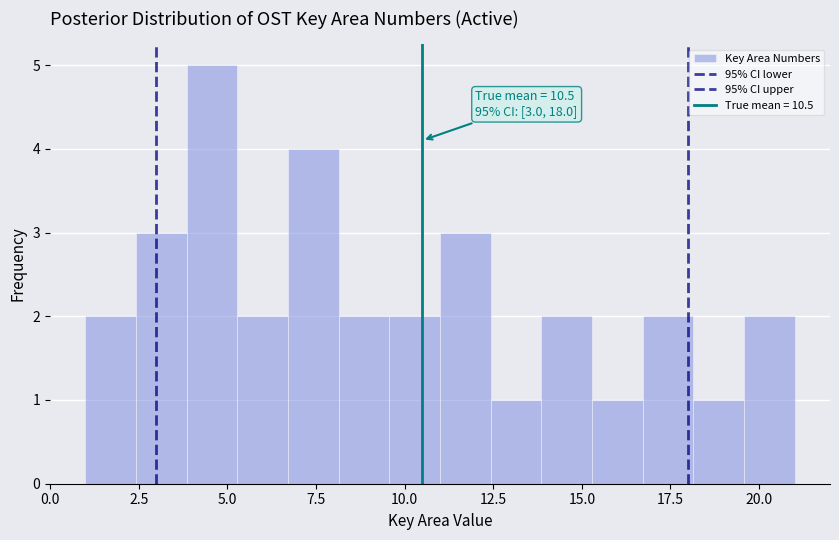

Around what value on the x-axis is the tallest bar? Give the approximate position of its centre, as read against the axis.

4.5